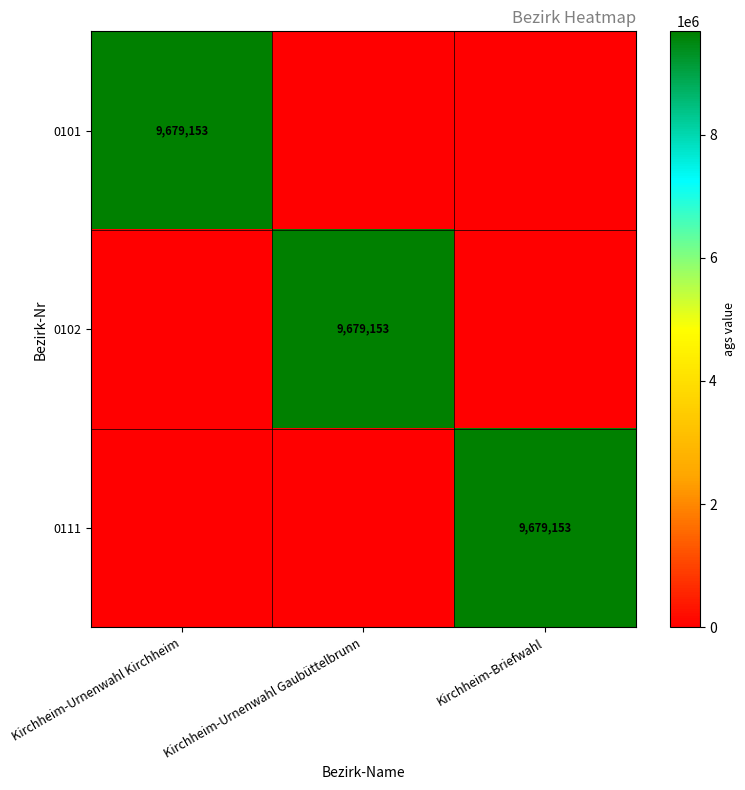

What is the spread (max minus min) of values at Kirchheim-Urnenwahl Gaubüttelbrunn?

9679153